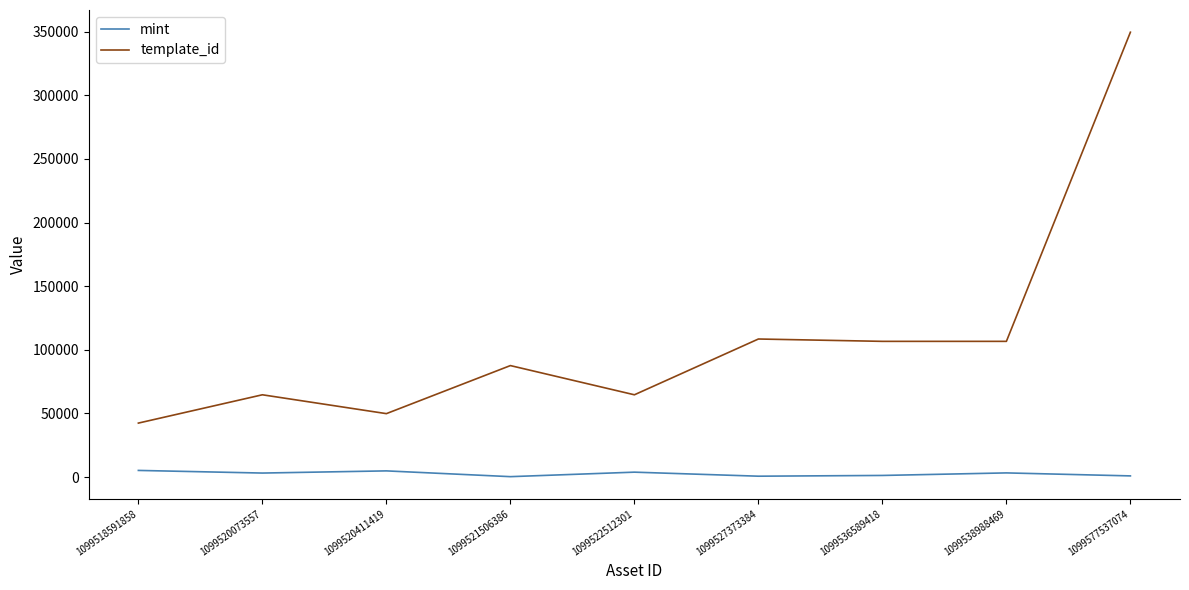

Rank the series by their average value, from lowest to highest.

mint, template_id